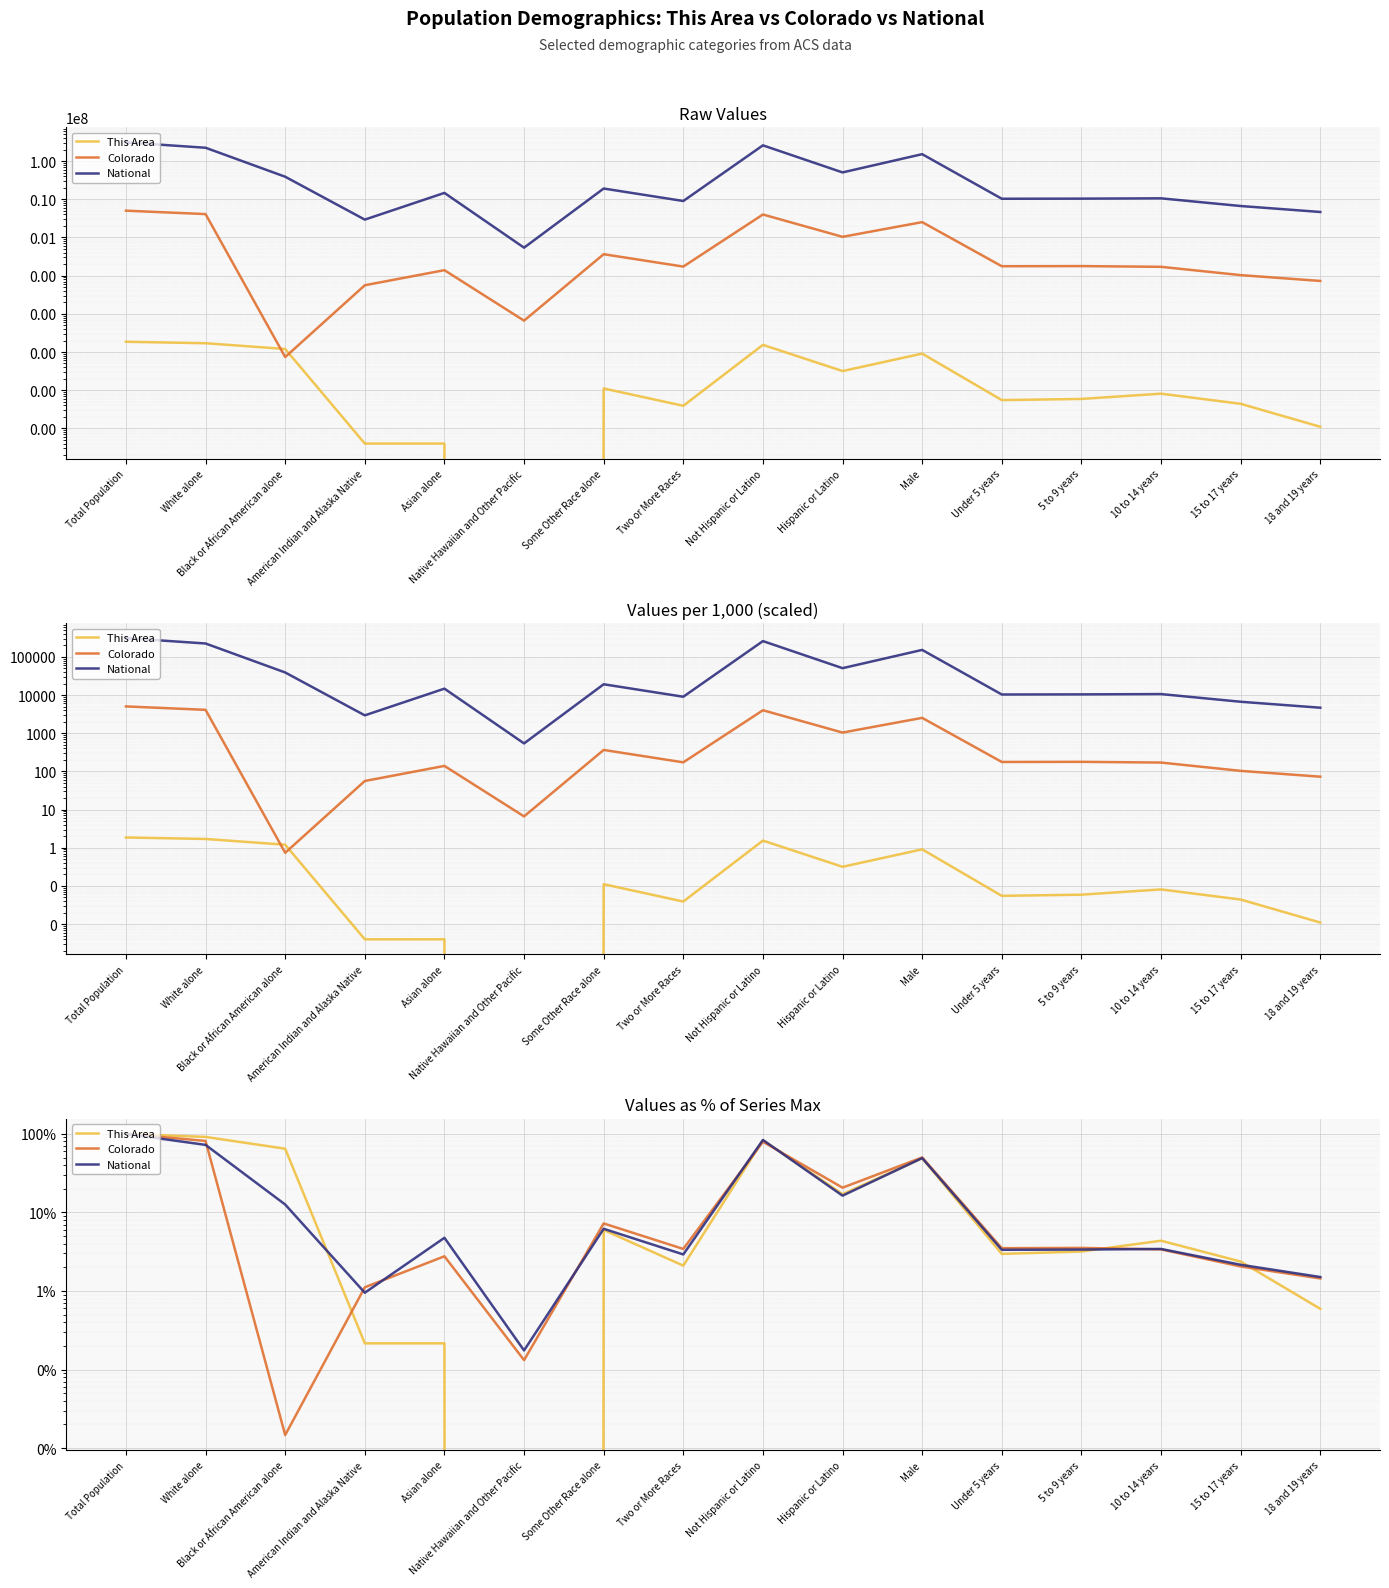

What are all the series names shown in the legend?

This Area, Colorado, National